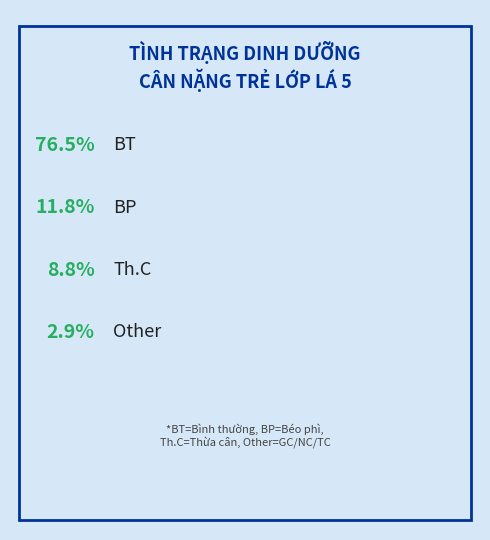

Combined, what portion of the pie is Th.C and BP?

20.6%